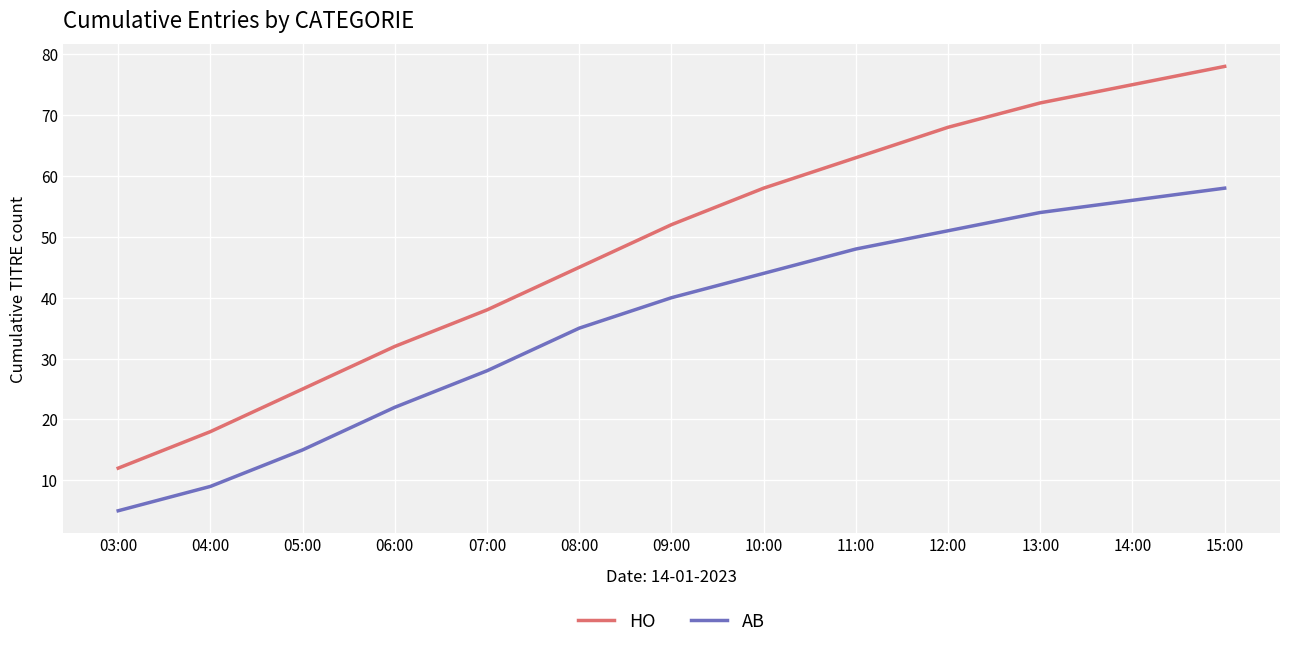

True or false: AB and HO cross at least once.

False